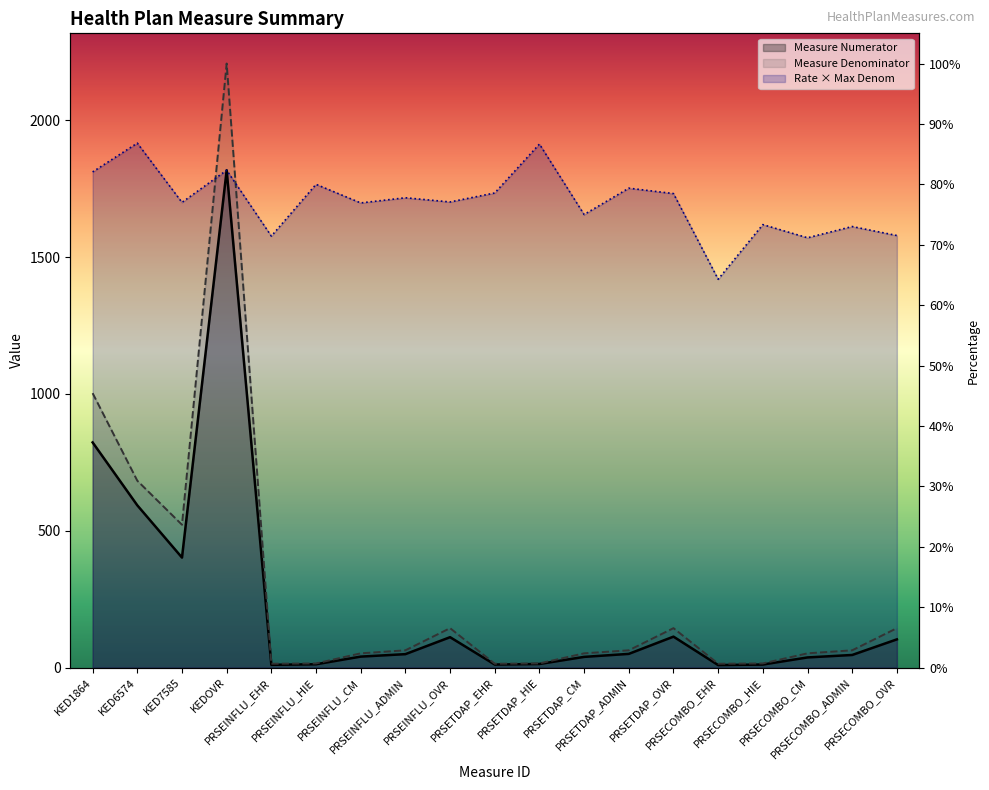

True or false: Measure Numerator has a value of 103.0 at PRSECOMBO_OVR.

True